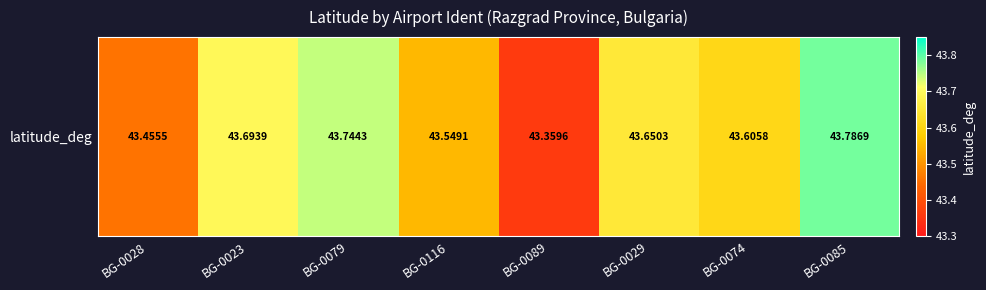

What is the ratio of the value at BG-0116 to the value at BG-0089?

1.0